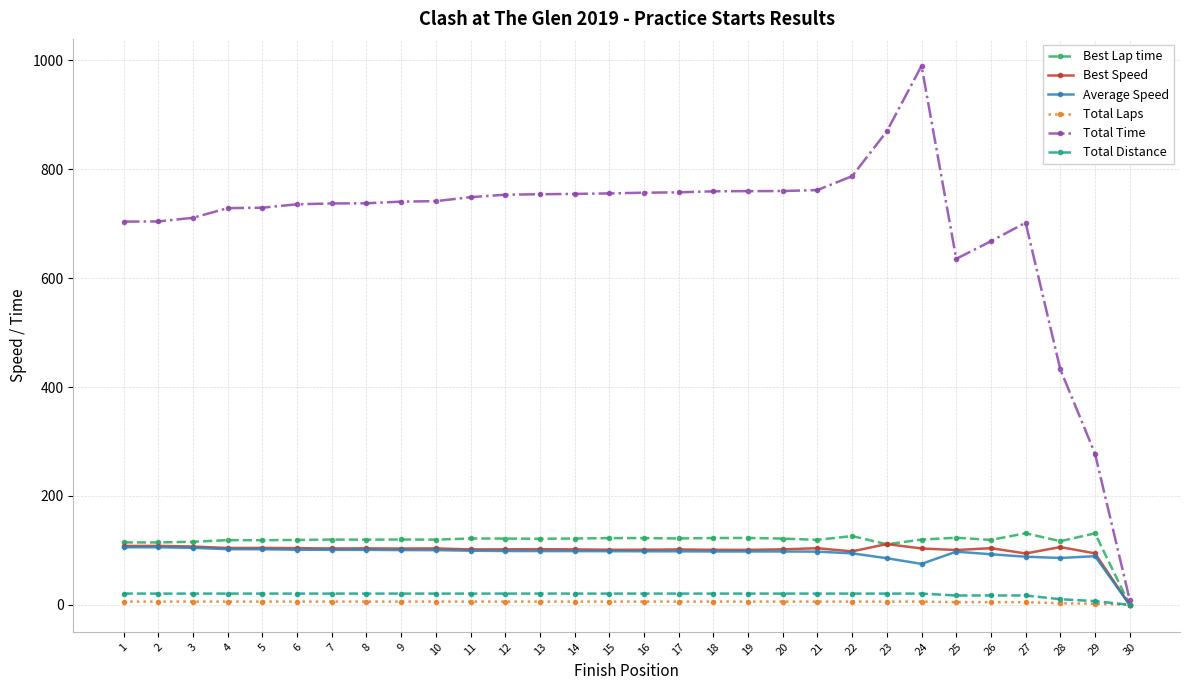

Which series has the largest total across all categories?

Total Time